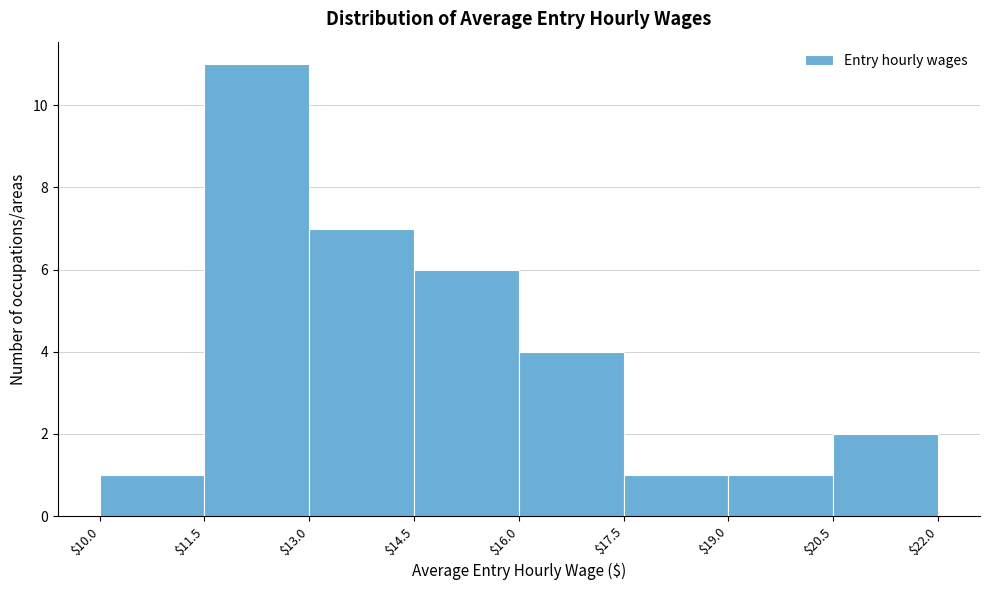

How tall is the bar that spans $17.5 to $19.0 on the x-axis? The values are not printed on the chart, so give them approximately, as read against the axis.

1